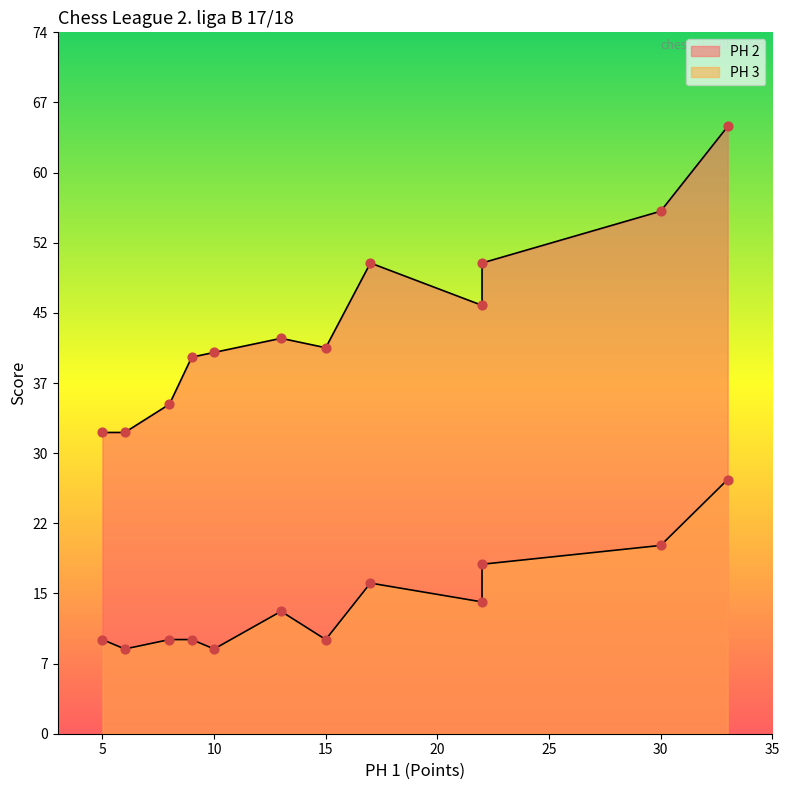

Which series contains the highest Y value?

PH 2